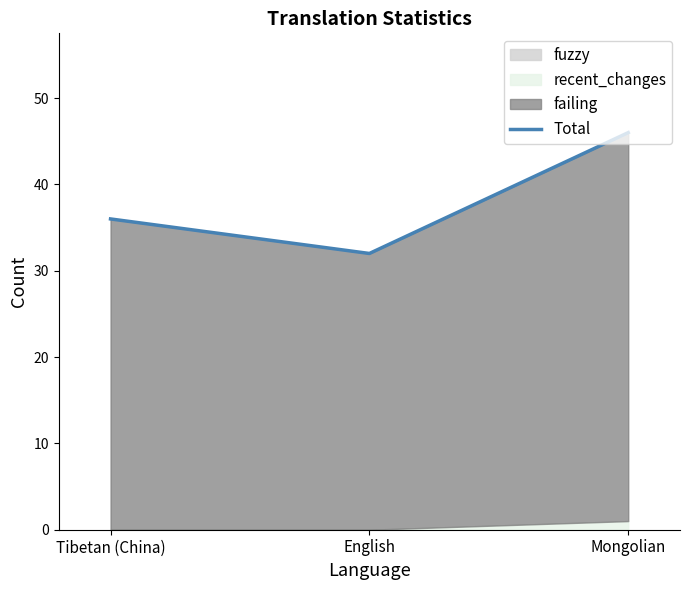

What is the difference between the maximum and second lowest values?

10